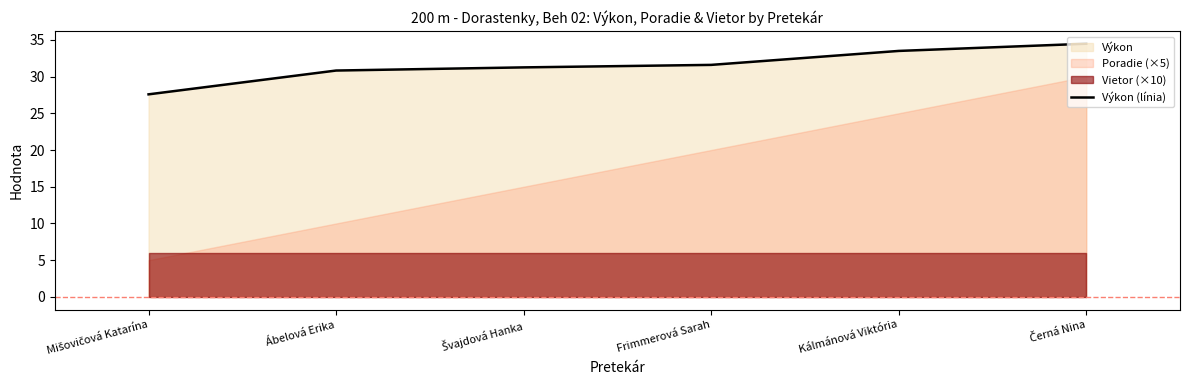

Reading right to left, transcribe all the data shown in this chart.

34.5	33.5	31.6	31.2	30.8	27.6